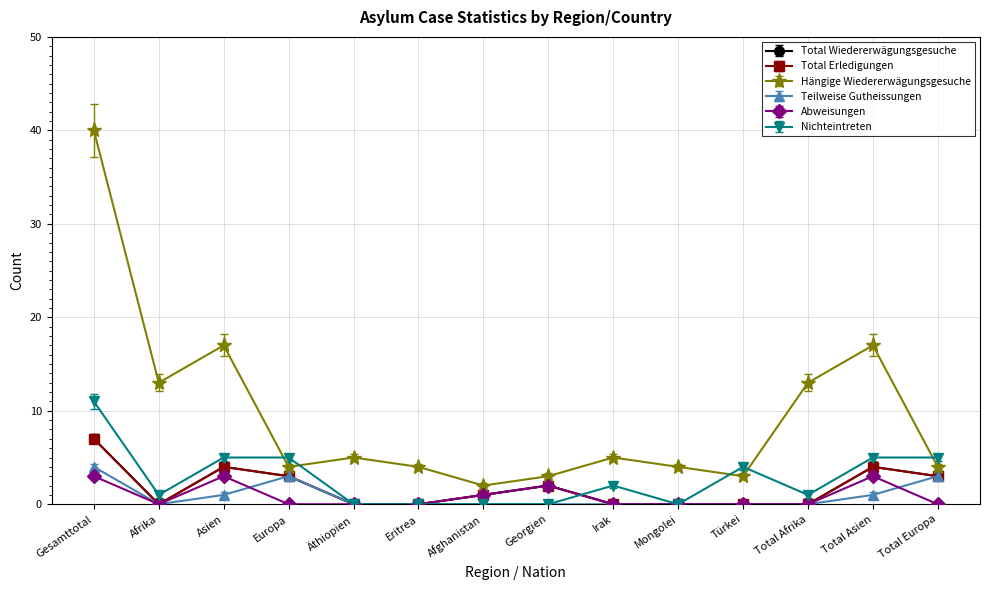

How many lines are shown in the chart?

6